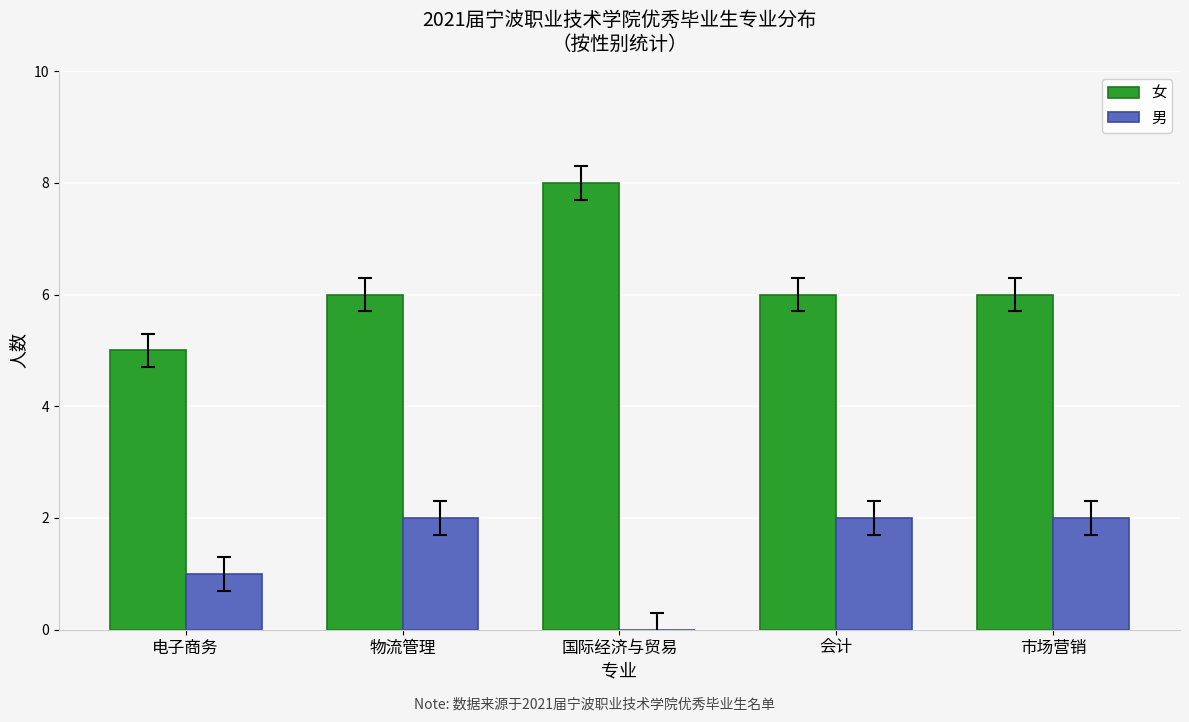

Is the value of 女 at 电子商务 greater than the value of 男 at 会计?

Yes